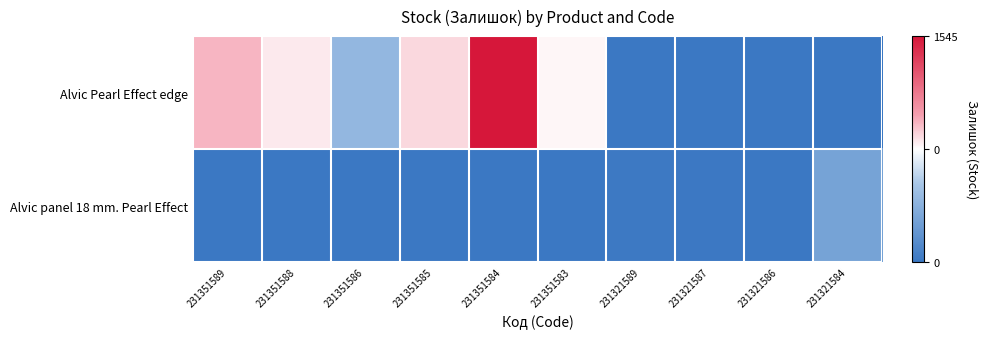

Which series has the largest total across all categories?

Alvic Pearl Effect edge